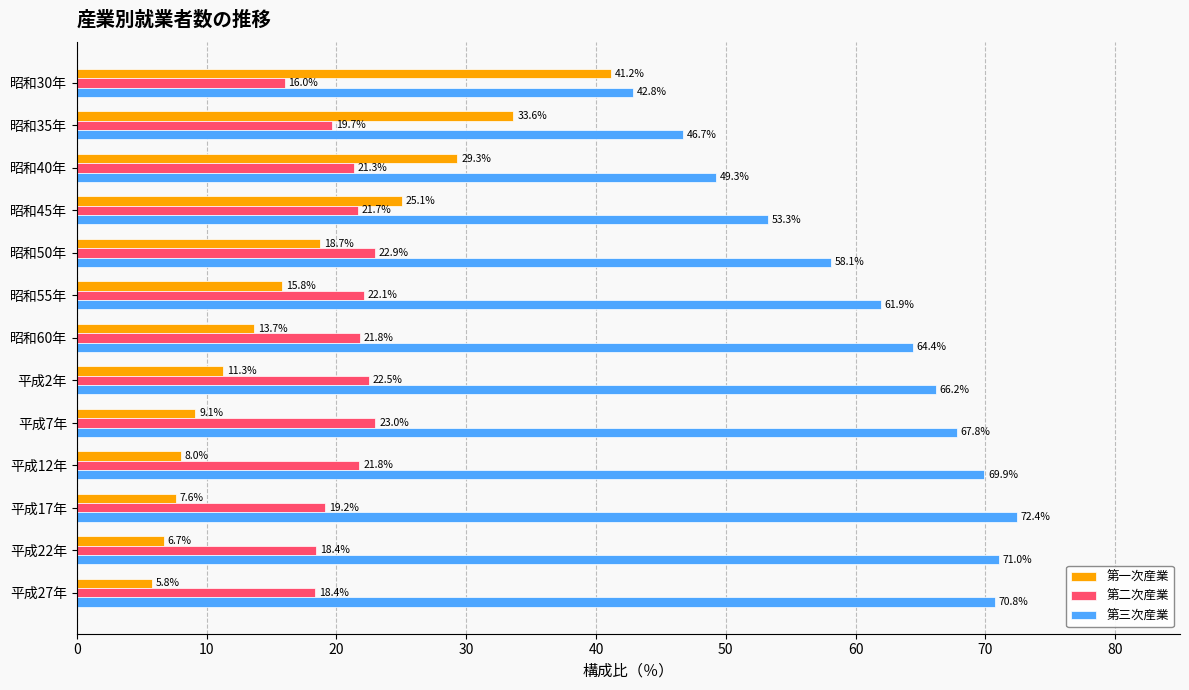

At which label is 第三次産業 closest to 57?

昭和50年